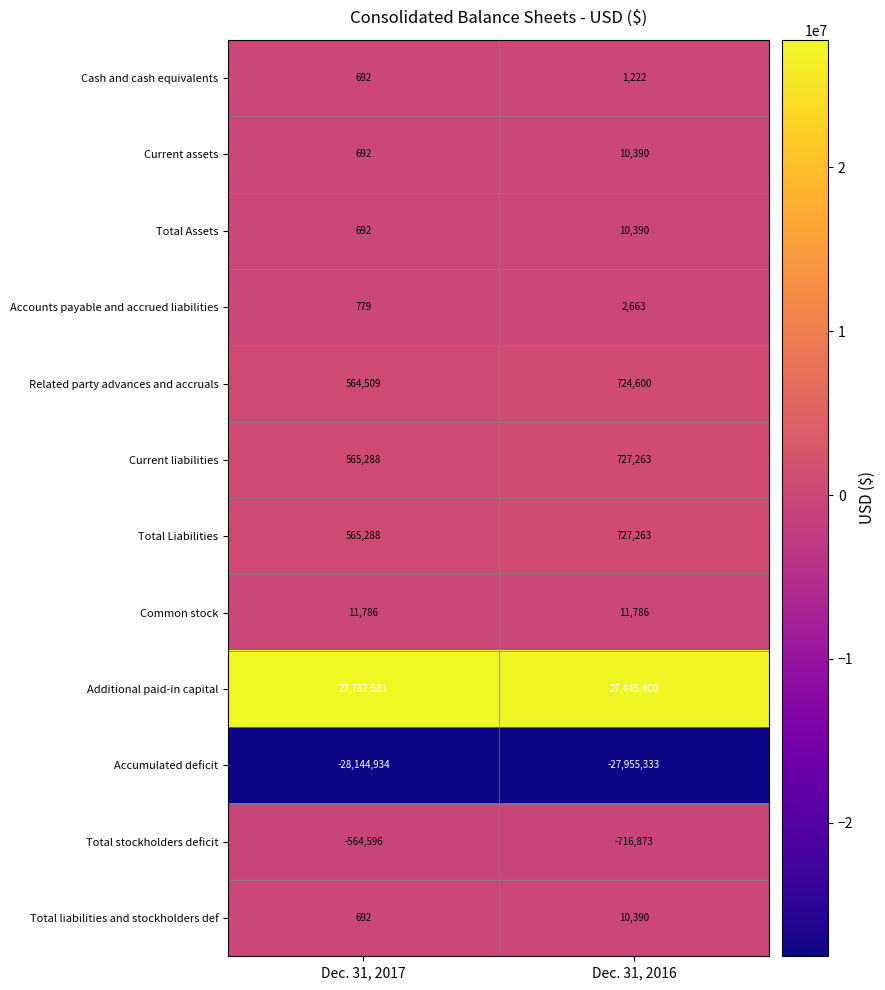

What is the difference between the Additional paid-in capital values at Dec. 31, 2016 and Dec. 31, 2017?

342281